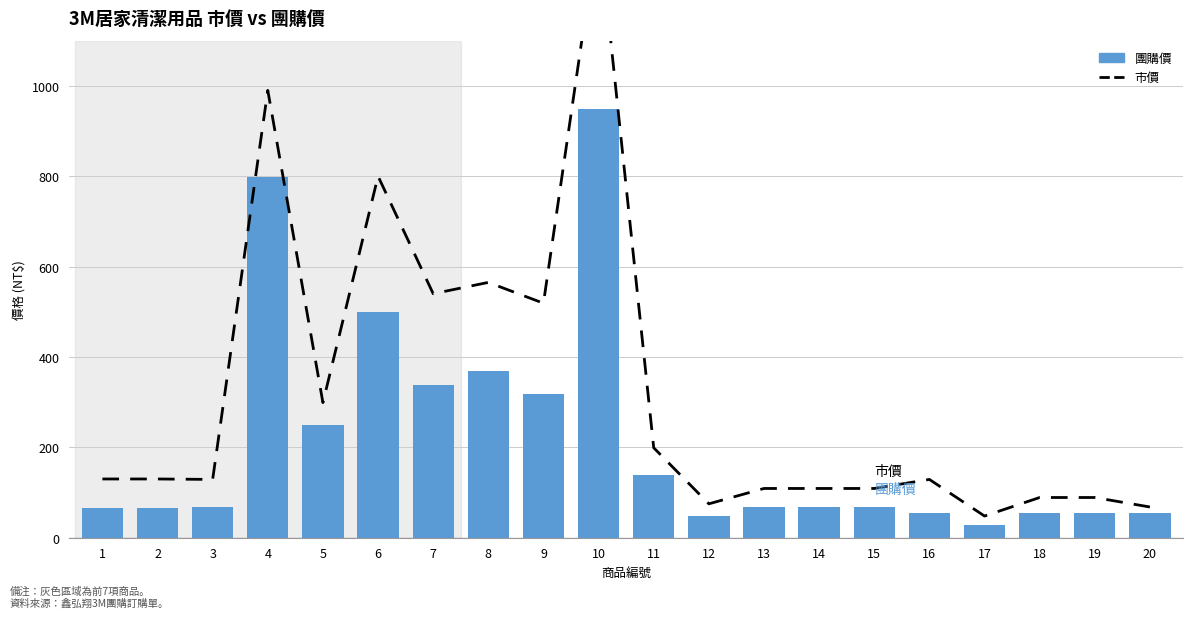

Count the number of categories in the chart.

20